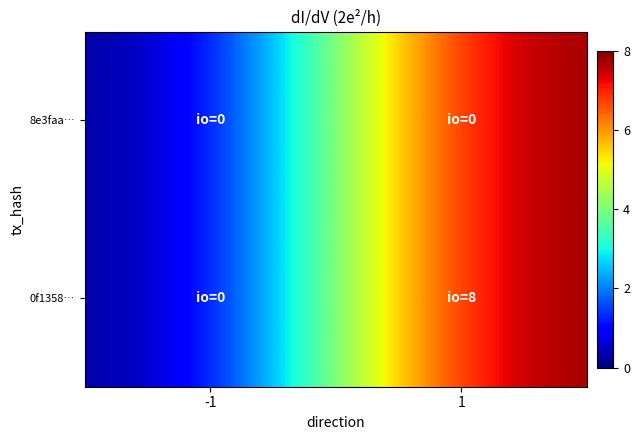

How many distinct data groups are displayed?

2